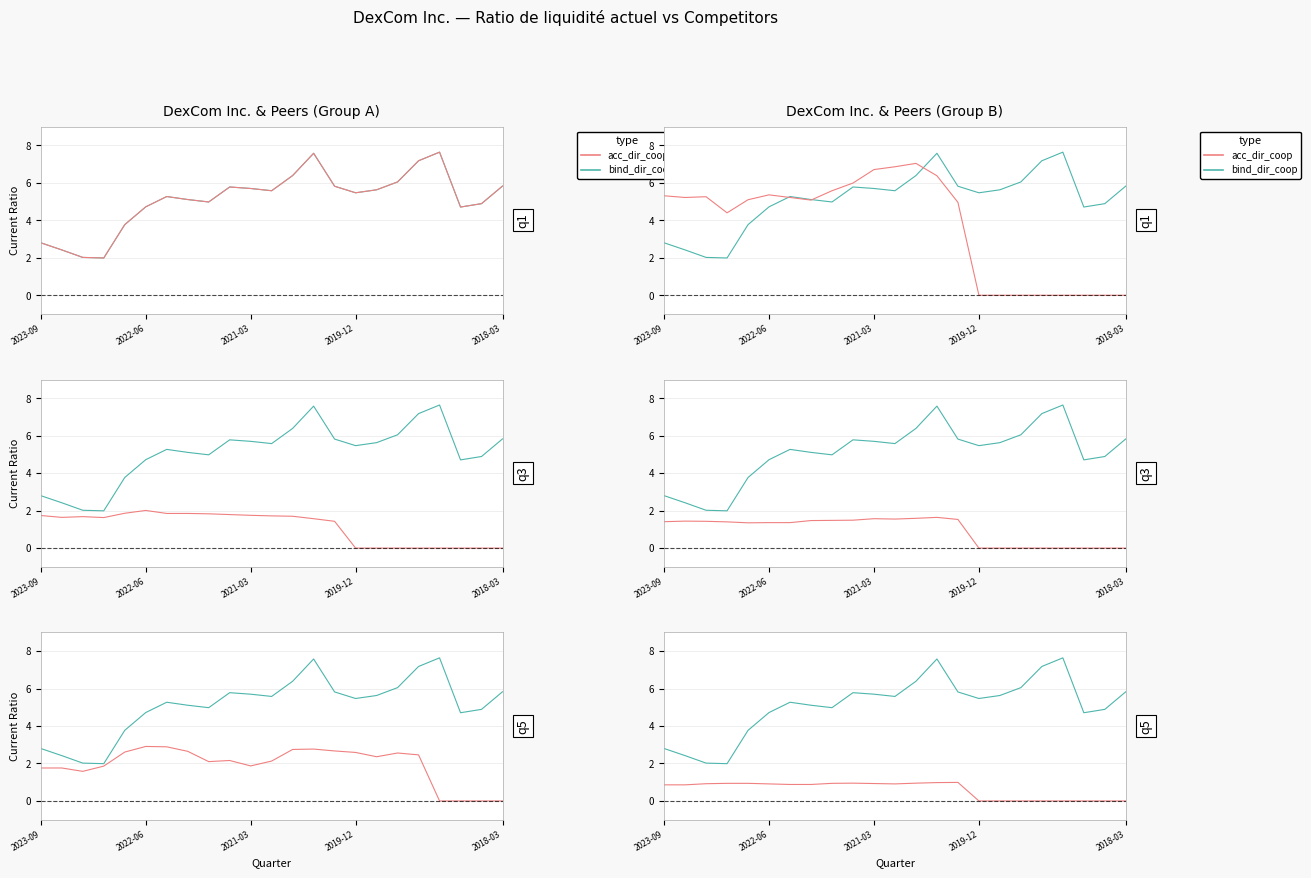

True or false: acc_dir_coop has more than 2 points higher than both neighbors.

False